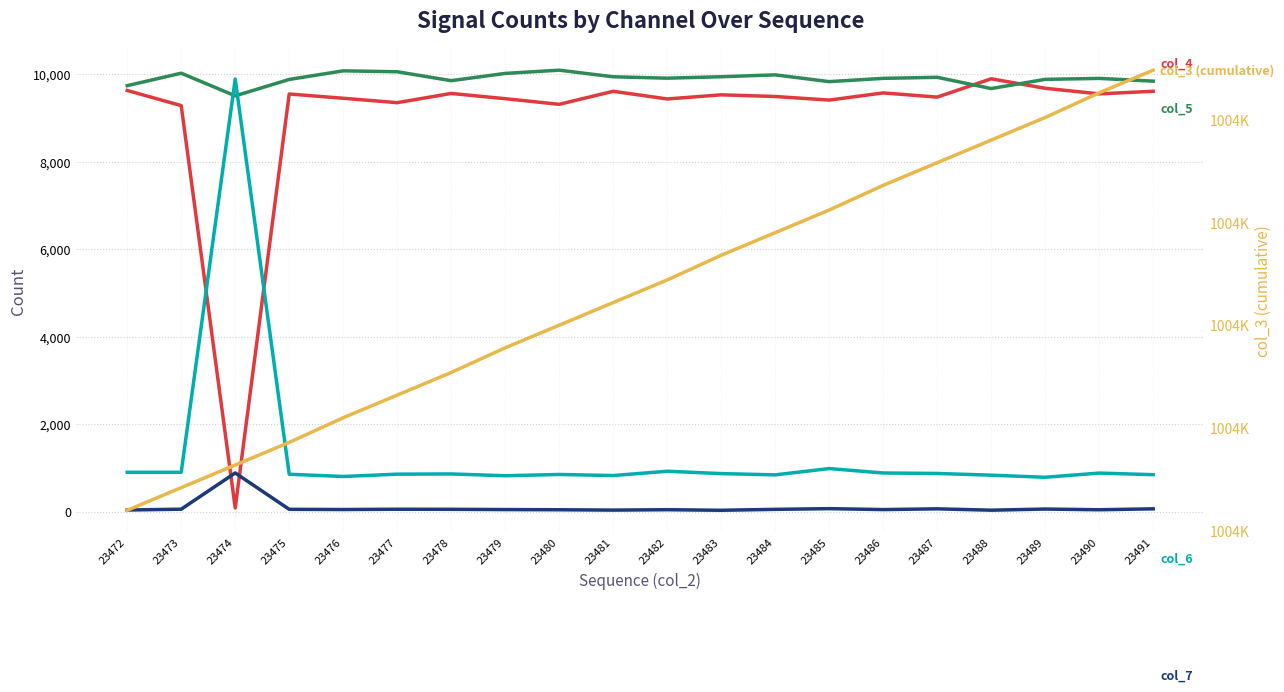

Count the number of categories in the chart.

20